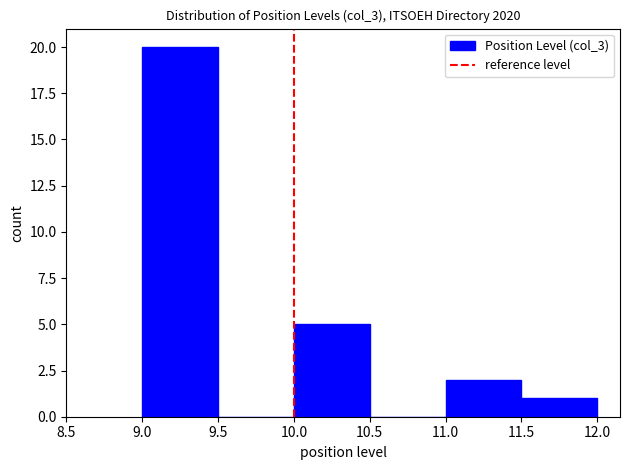

What is the height of the bar covering 11.0 to 11.5 on the x-axis? The values are not printed on the chart, so give them approximately, as read against the axis.

2